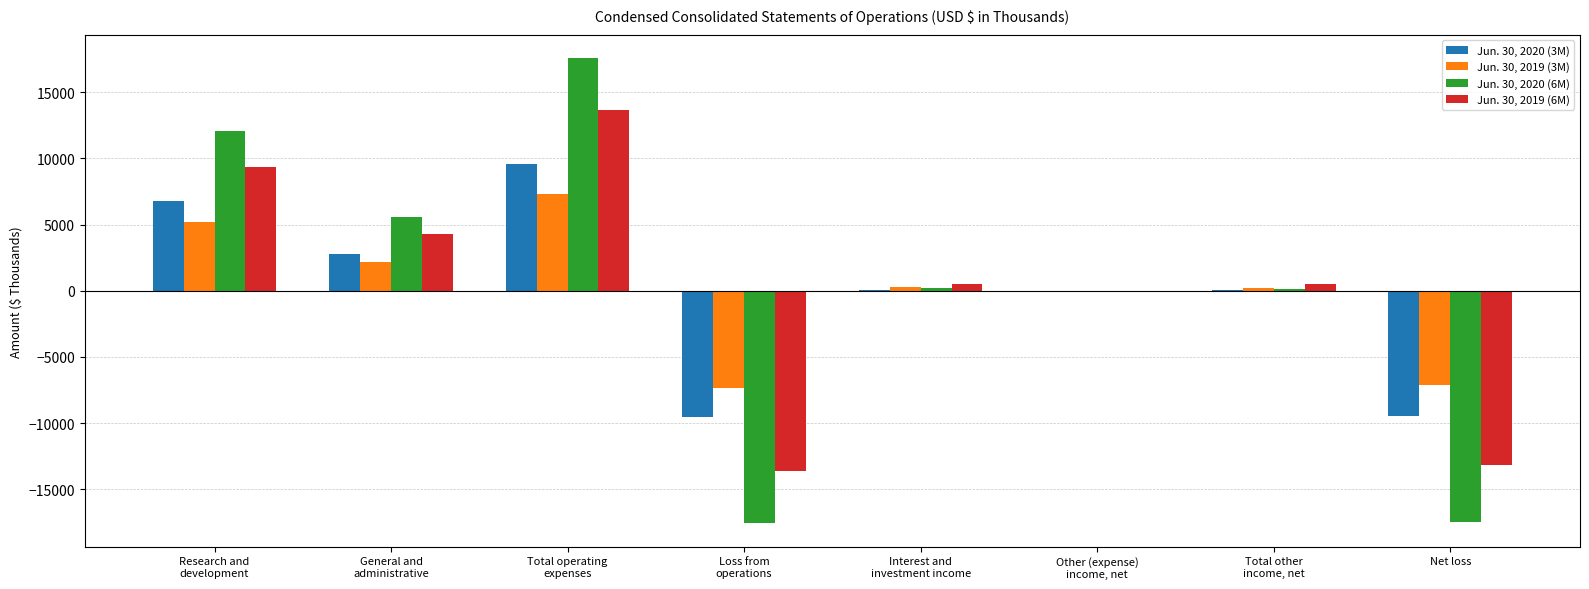

What is the sum of all Jun. 30, 2020 (3M) values?

135